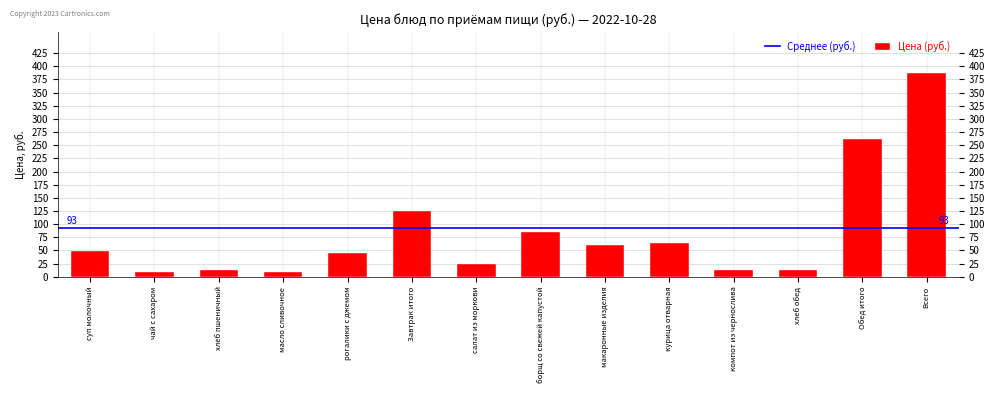

Which has a higher value, суп молочный or салат из моркови?

суп молочный